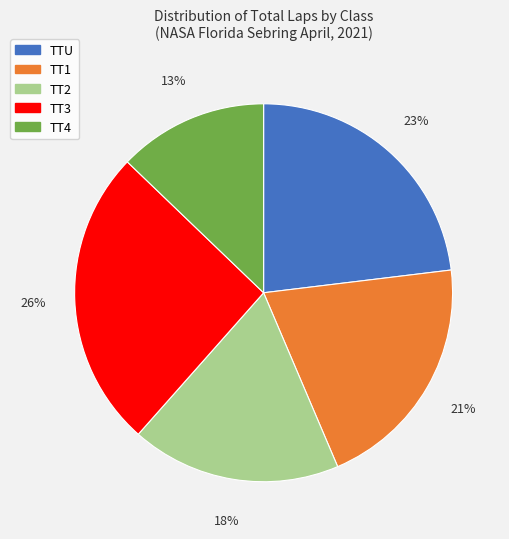

To the nearest percent, what is the difference between the largest and smallest slice percentages?

13%